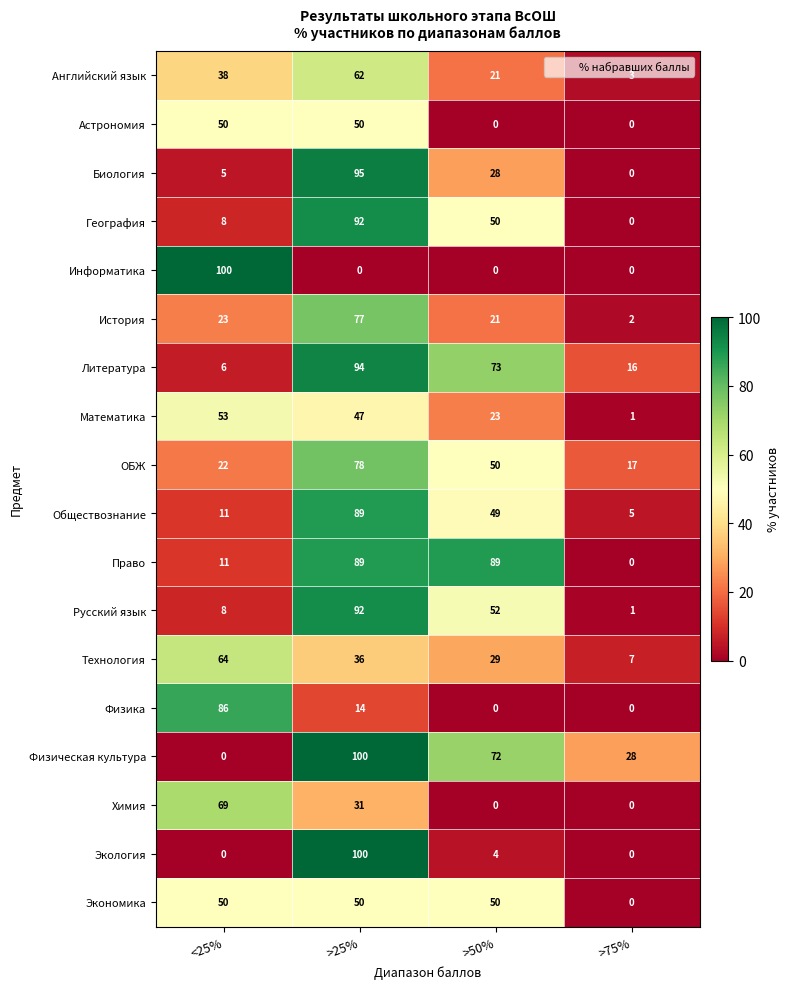

What is the minimum value for Литература?

6